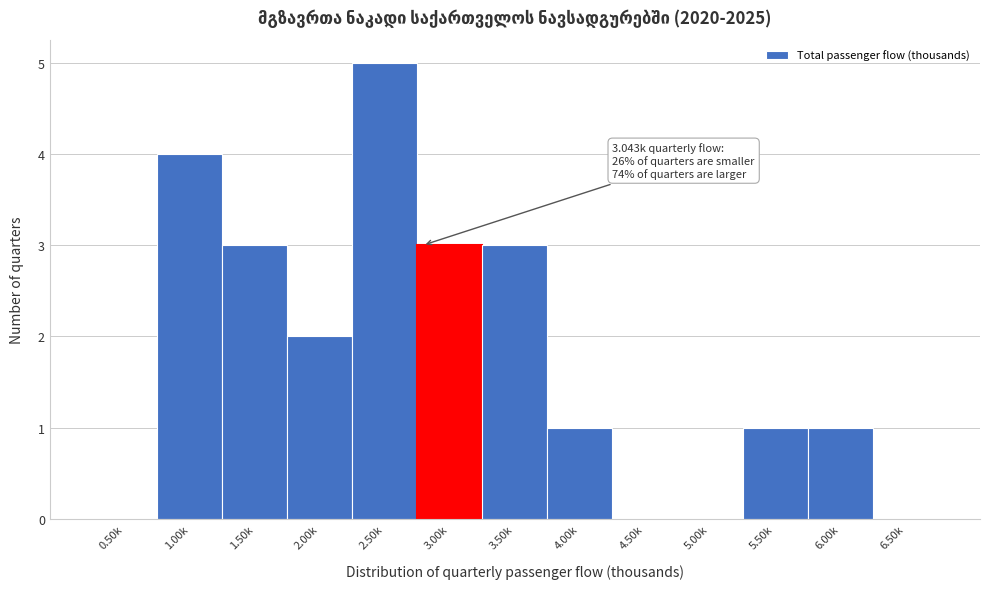

Reading left to right, list all the values displayed in this chart.

0.50k=0	1.00k=4	1.50k=3	2.00k=2	2.50k=5	3.00k=3	3.50k=3	4.00k=1	4.50k=0	5.00k=0	5.50k=1	6.00k=1	6.50k=0